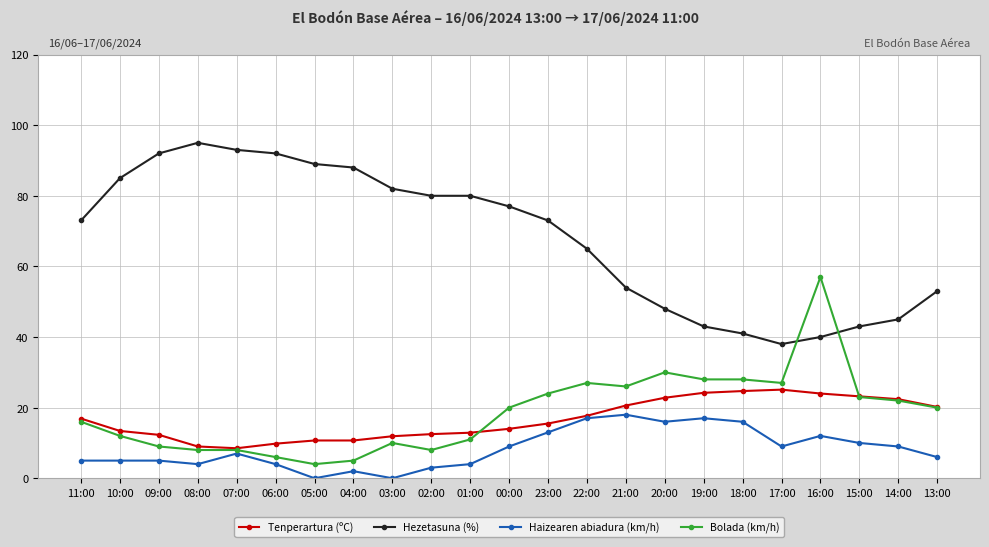

True or false: Hezetasuna (%) has more than 0 interior local peaks.

True